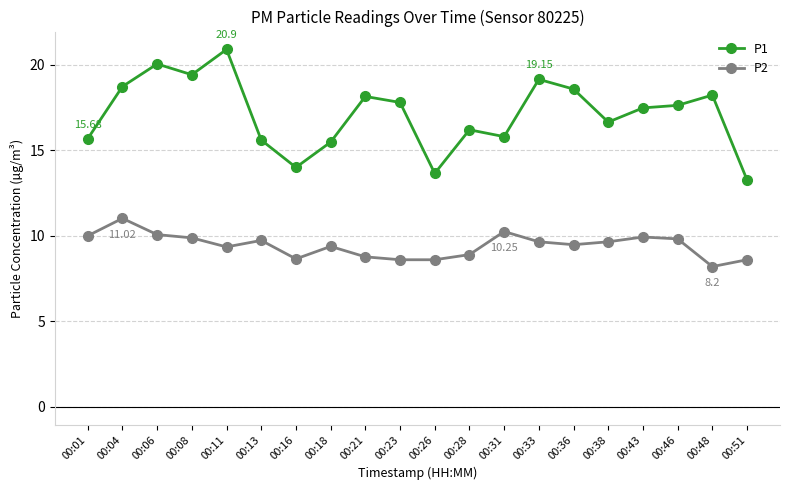

The value of P2 at 00:43 is 16.7. True or false?

False